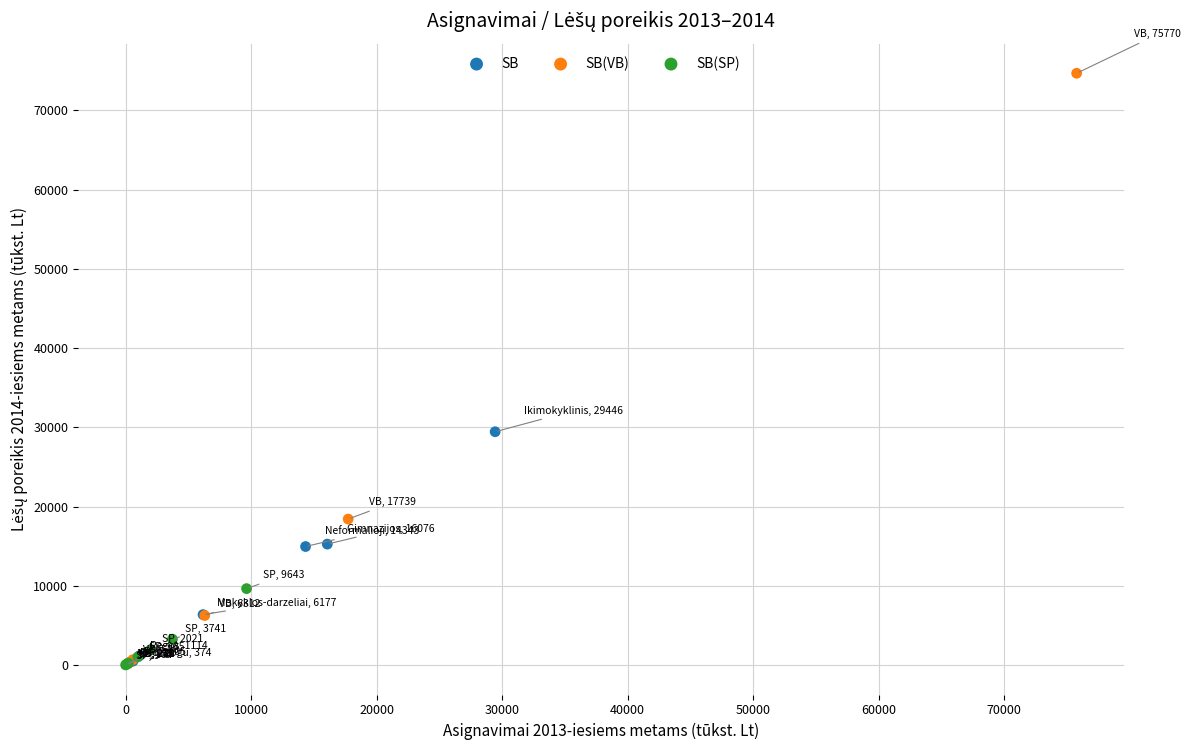

Which series has the largest Y range (max minus min)?

SB(VB)